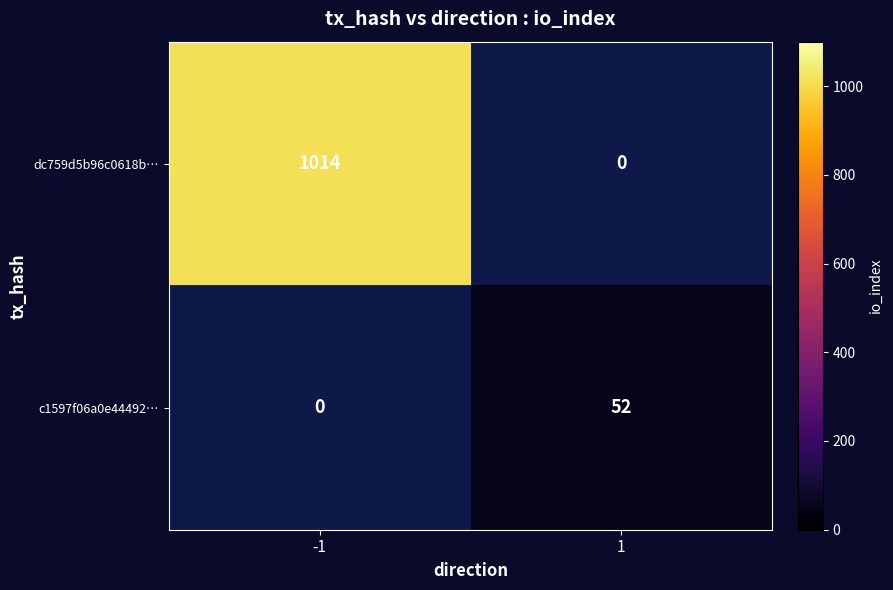

List the series in order of their peak value, highest first.

dc759d5b96c0618b…, c1597f06a0e44492…